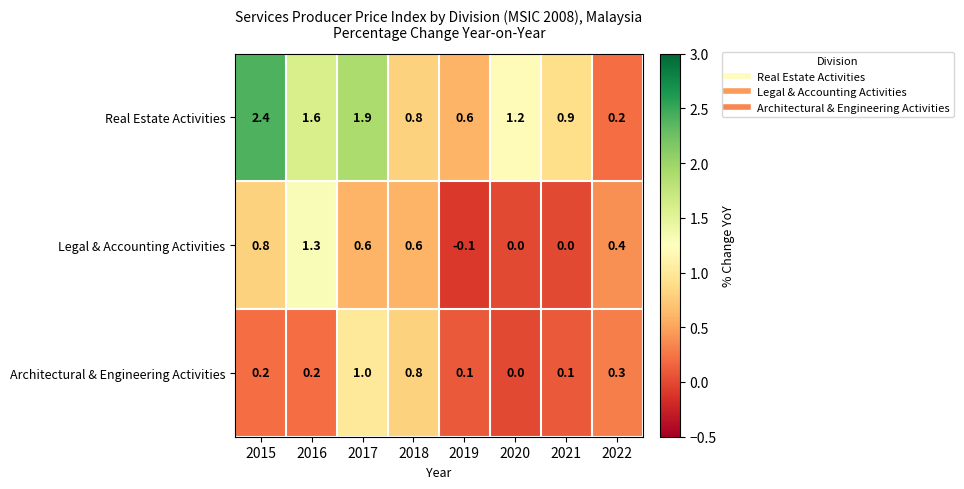

What is the sum of the Architectural & Engineering Activities values at 2021 and 2015?

0.3